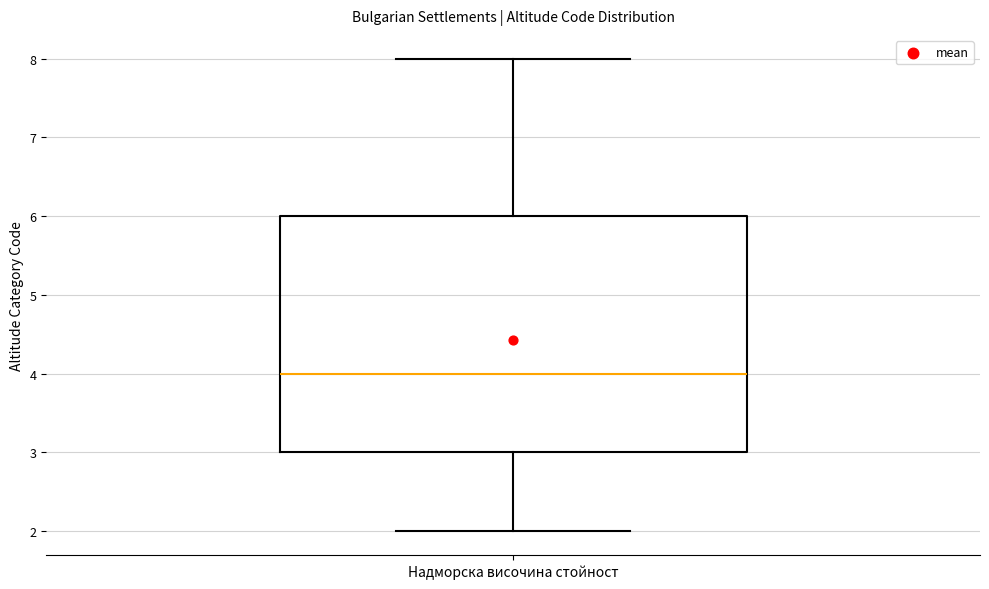

Read this box plot against the y-axis: the position of the median line, the range covered by the box, and the ends of both whiskers. The values are not printed on the chart, so give them approximately, as read against the axis.

median 4, box 3 to 6, whiskers 2 to 8